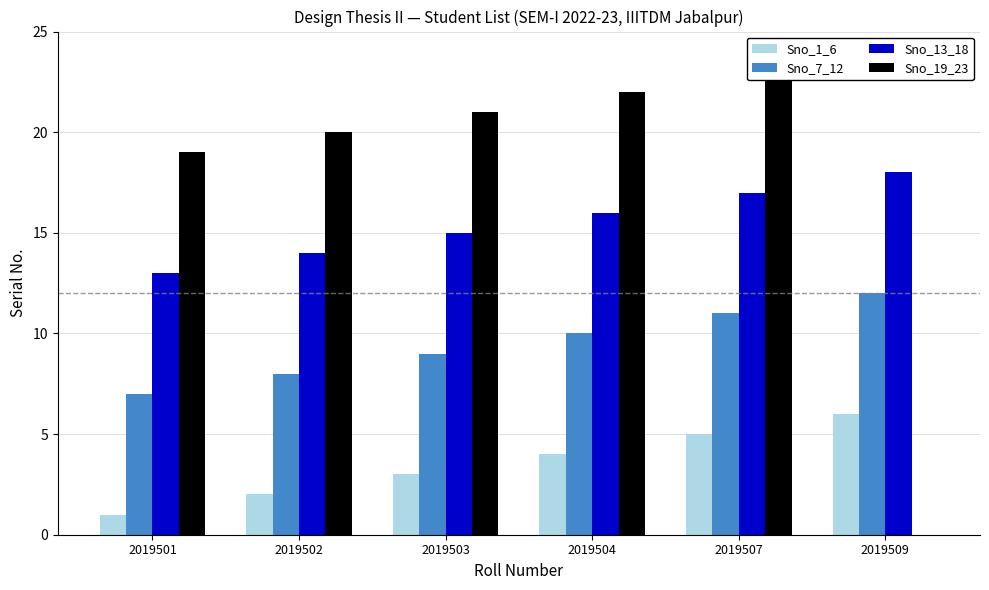

Does the chart contain stacked bars?

No